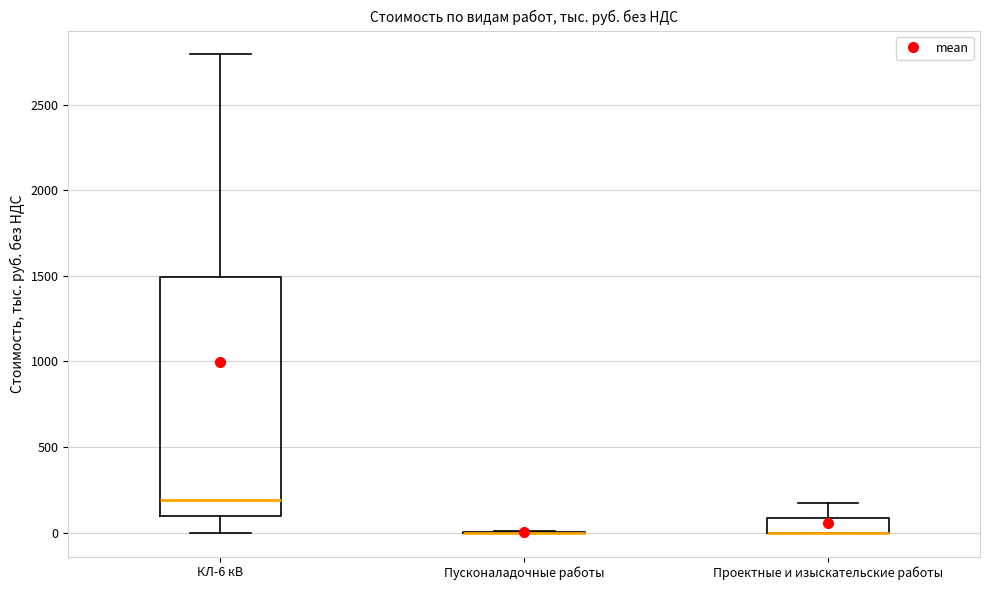

Reading left to right, transcribe this box plot: for each box, give where its median line is, the range the box spans, and where its two whiskers end, as read against the y-axis. The values are not printed on the chart, so give them approximately, as read against the axis.

КЛ-6 кВ: median 200, box 100 to 1500, whiskers 0 to 2800
Пусконаладочные работы: box collapsed to a line at 0, whiskers 0 to 0
Проектные и изыскательские работы: median 0 (drawn on the box's lower edge), box 0 to 100, whiskers 0 to 150